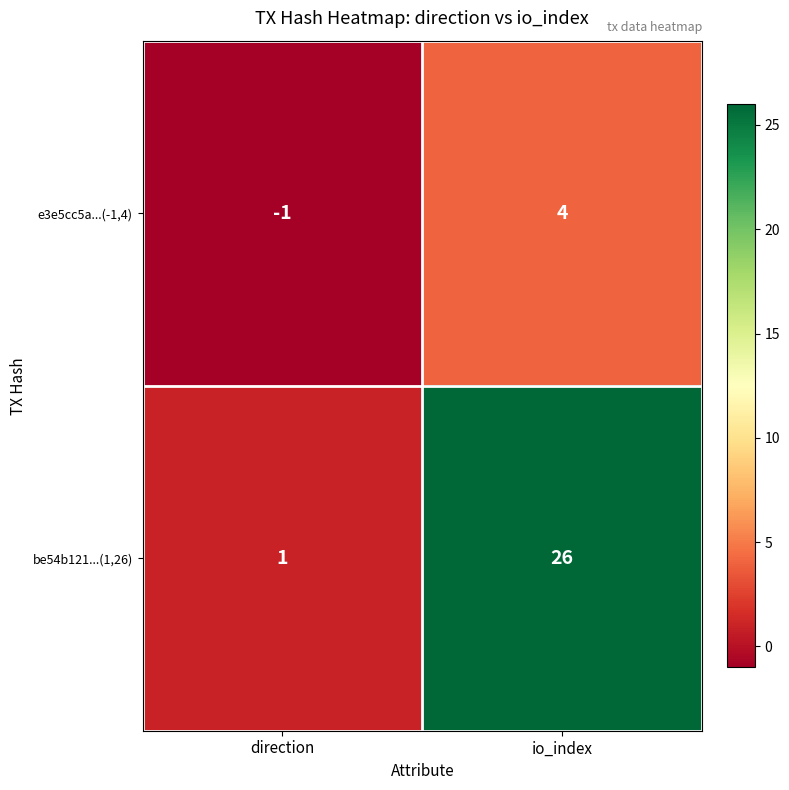

Which label corresponds to the smallest value in the chart?

direction